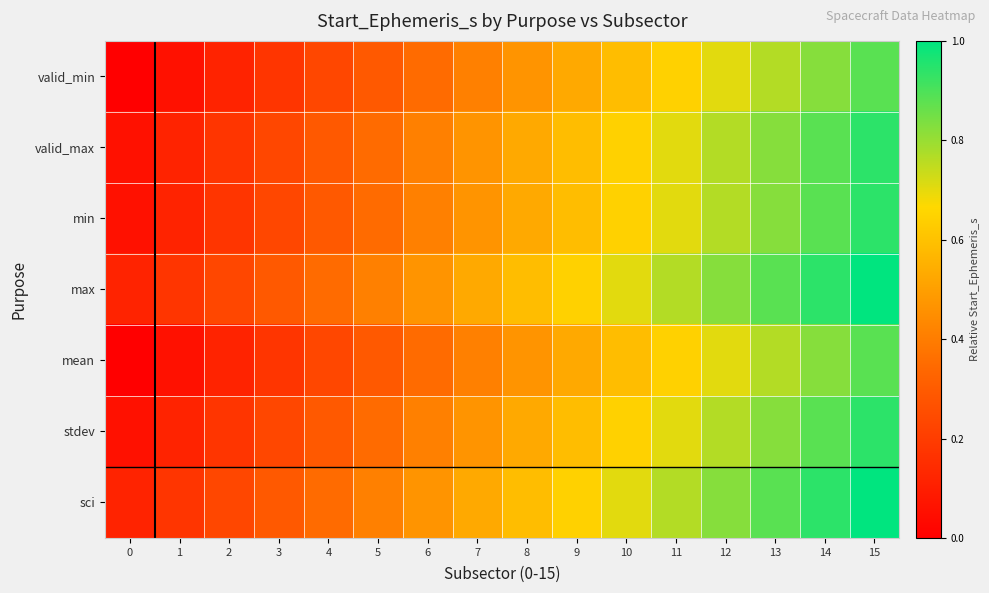

Reading left to right, what are all the values shown in this chart?

valid_min: 0=0.0	1=0.1	2=0.1	3=0.2	4=0.2	5=0.3	6=0.4	7=0.4	8=0.5	9=0.5	10=0.6	11=0.6	12=0.7	13=0.8	14=0.8	15=0.9
valid_max: 0=0.1	1=0.1	2=0.2	3=0.2	4=0.3	5=0.4	6=0.4	7=0.5	8=0.5	9=0.6	10=0.6	11=0.7	12=0.8	13=0.8	14=0.9	15=0.9
min: 0=0.1	1=0.1	2=0.2	3=0.2	4=0.3	5=0.4	6=0.4	7=0.5	8=0.5	9=0.6	10=0.6	11=0.7	12=0.8	13=0.8	14=0.9	15=0.9
max: 0=0.1	1=0.2	2=0.2	3=0.3	4=0.4	5=0.4	6=0.5	7=0.5	8=0.6	9=0.6	10=0.7	11=0.8	12=0.8	13=0.9	14=0.9	15=1.0
mean: 0=0.0	1=0.1	2=0.1	3=0.2	4=0.2	5=0.3	6=0.4	7=0.4	8=0.5	9=0.5	10=0.6	11=0.6	12=0.7	13=0.8	14=0.8	15=0.9
stdev: 0=0.1	1=0.1	2=0.2	3=0.2	4=0.3	5=0.4	6=0.4	7=0.5	8=0.5	9=0.6	10=0.6	11=0.7	12=0.8	13=0.8	14=0.9	15=0.9
sci: 0=0.1	1=0.2	2=0.2	3=0.3	4=0.4	5=0.4	6=0.5	7=0.5	8=0.6	9=0.6	10=0.7	11=0.8	12=0.8	13=0.9	14=0.9	15=1.0